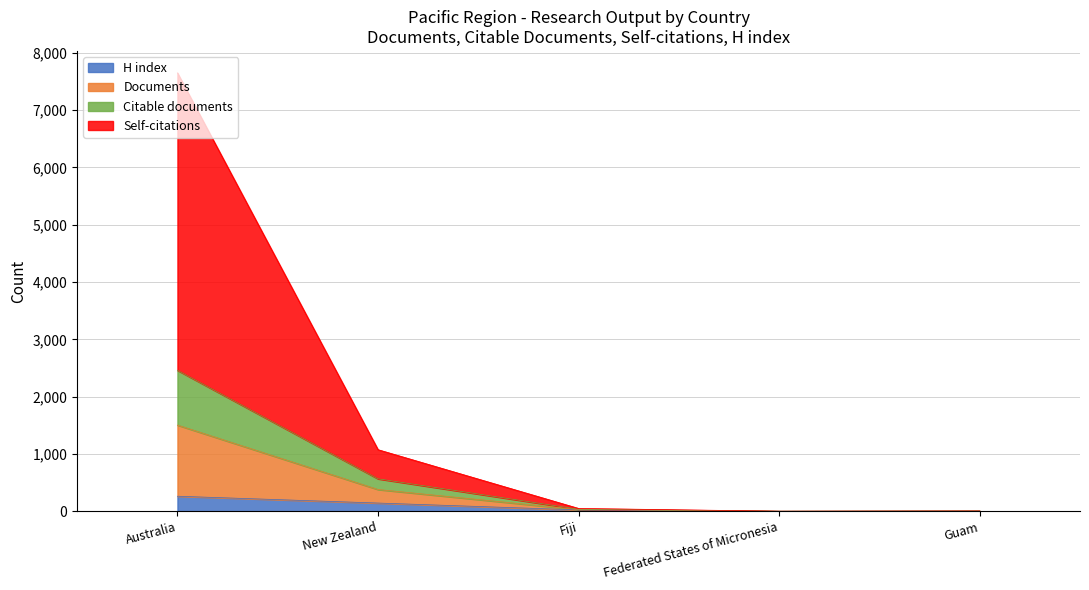

At which category is the sum across all series the highest?

Australia